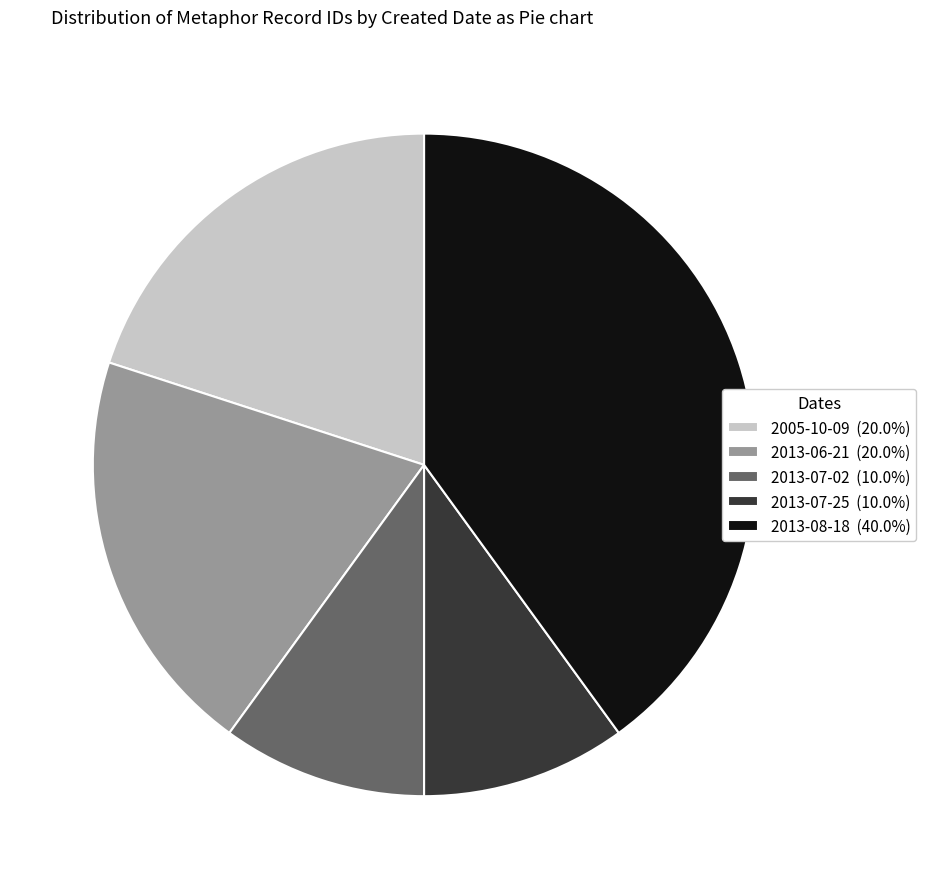

Approximately how many times larger is the value at 2013-06-21 (20.0%) compared to 2013-08-18 (40.0%)?

0.5